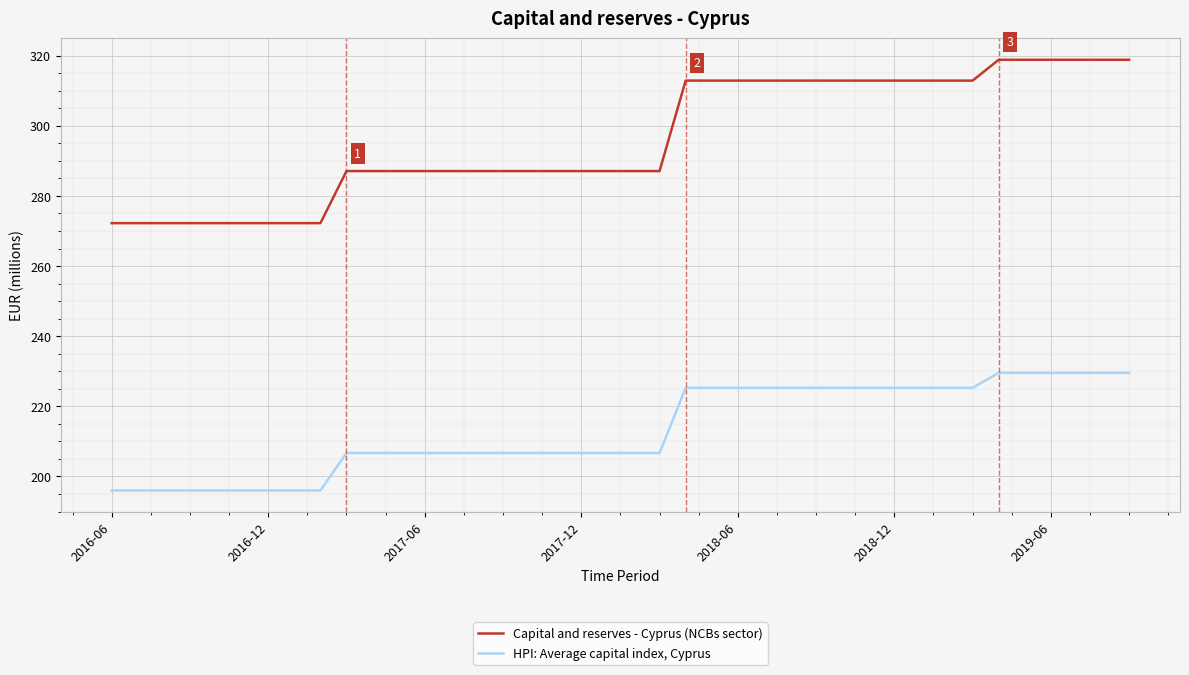

Rank the series by their average value, from lowest to highest.

HPI: Average capital index, Cyprus, Capital and reserves - Cyprus (NCBs sector)